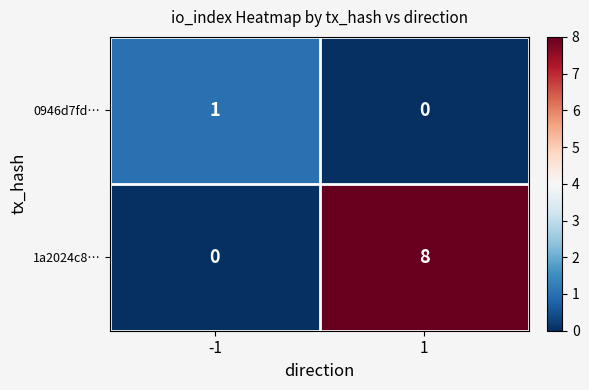

Which series has the largest total across all categories?

1a2024c8…